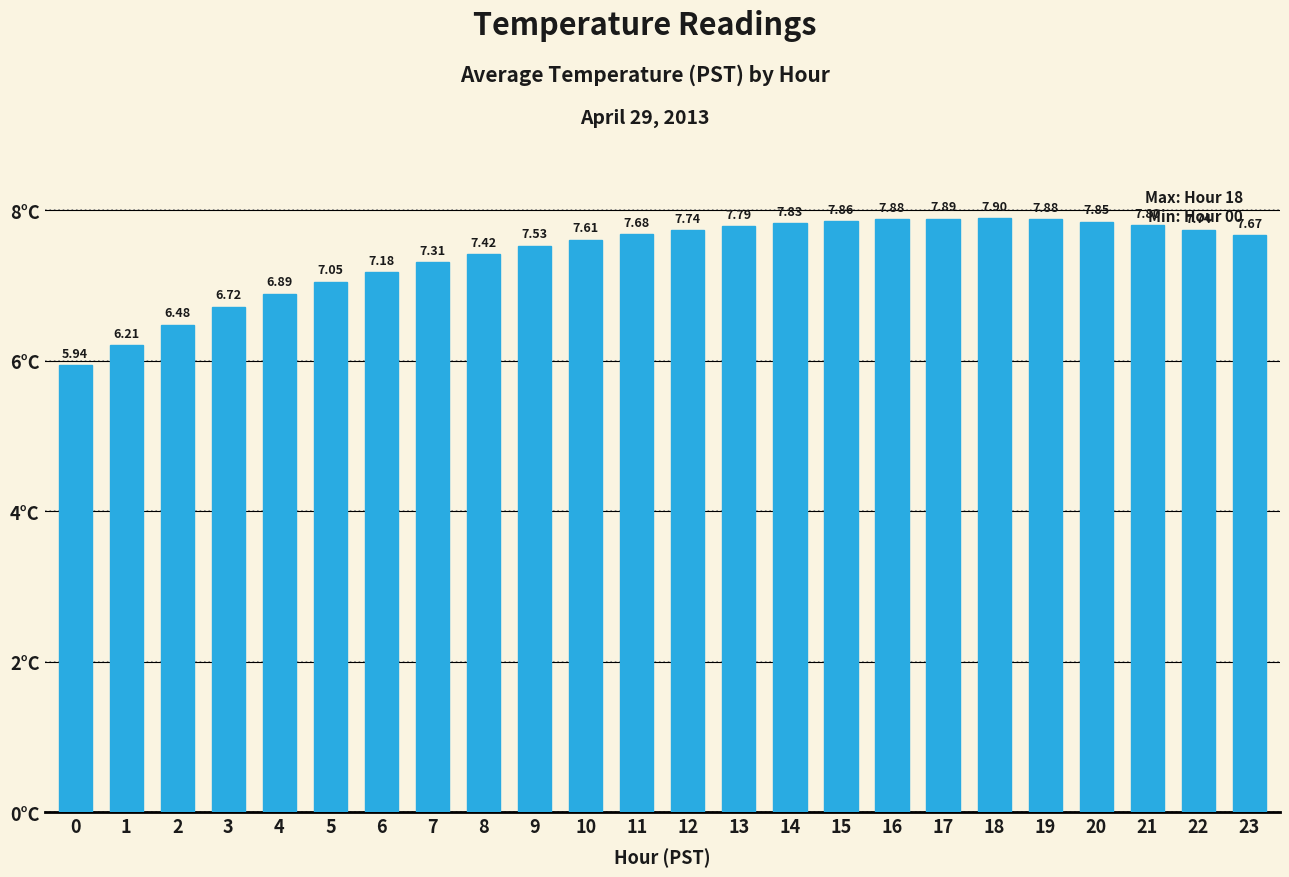

The value at 10 is 7.6. True or false?

True